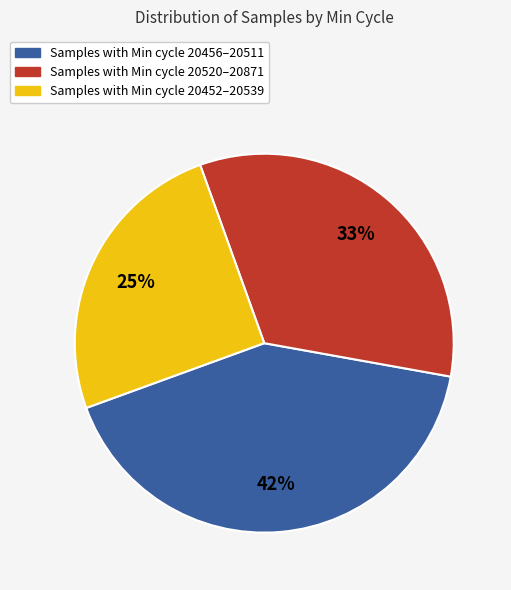

Is there a majority slice in this chart?

No